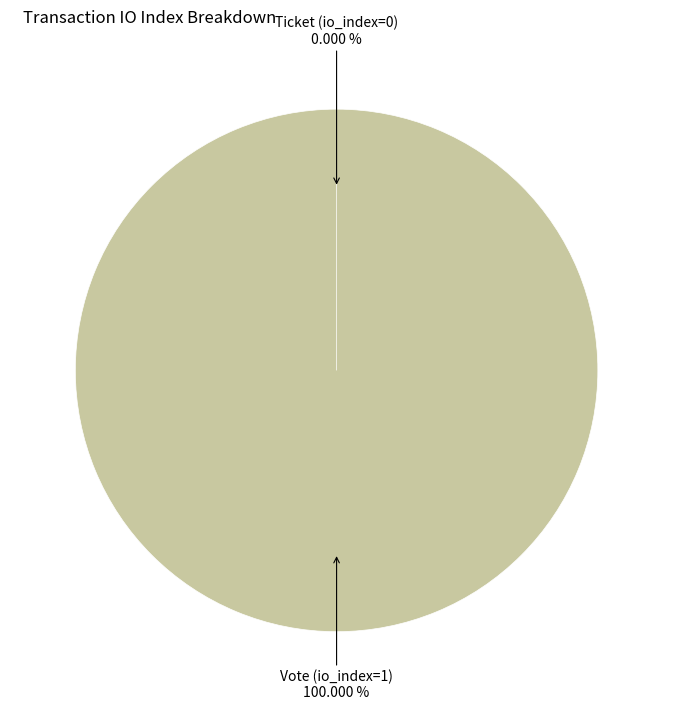

Count the number of slices in the pie.

2